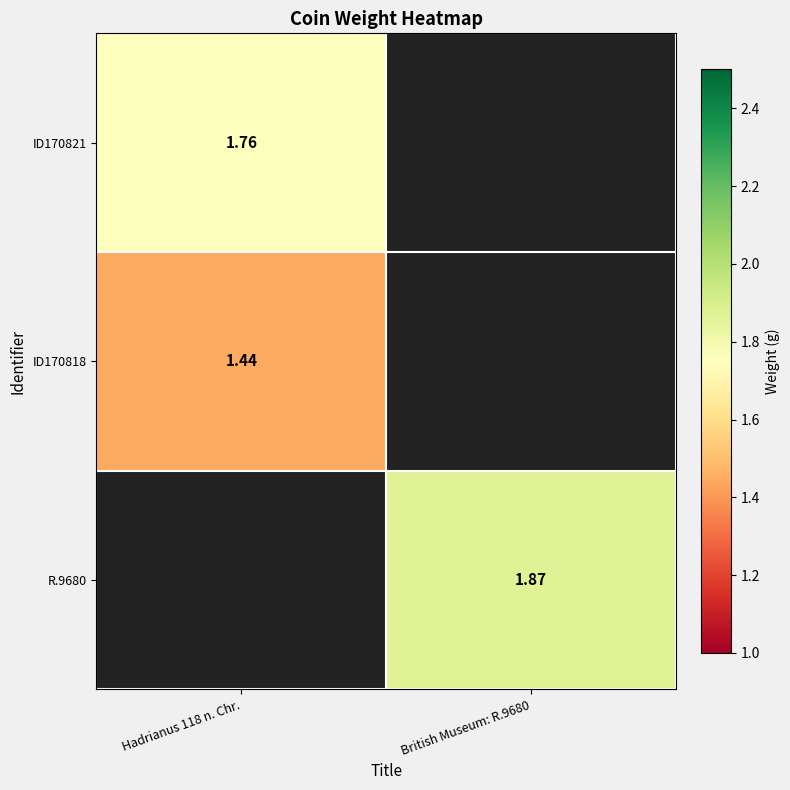

At how many categories does at least one series exceed 1?

2